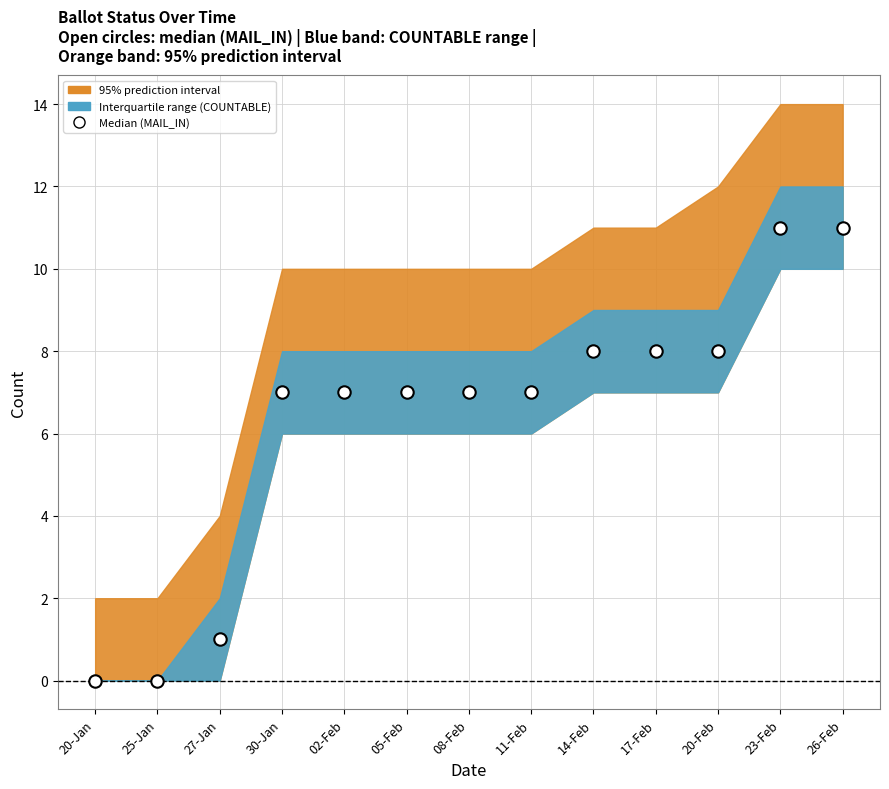

What is the range of Y values (max minus min)?

11